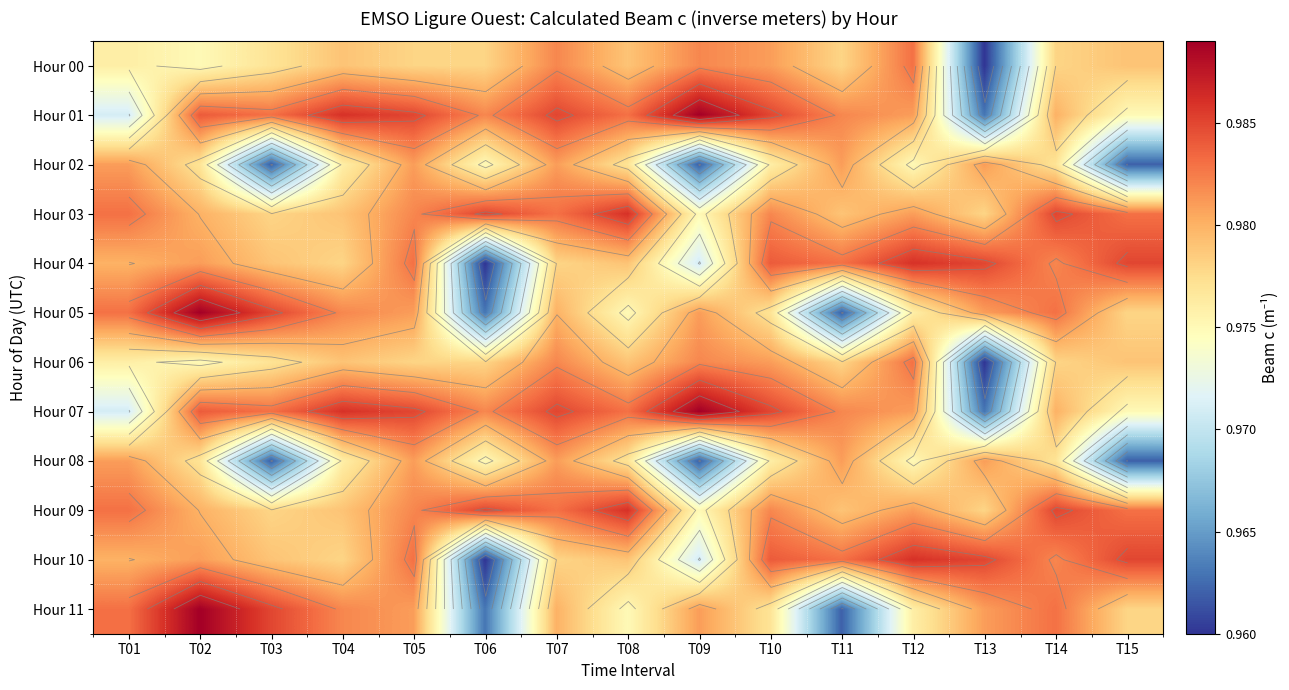

What is the sum of the Hour 07 values at T06 and T02?

2.0